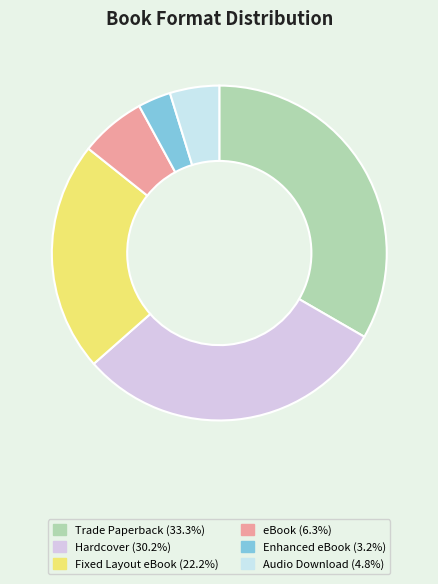

To the nearest percent, what is the average slice percentage?

17%